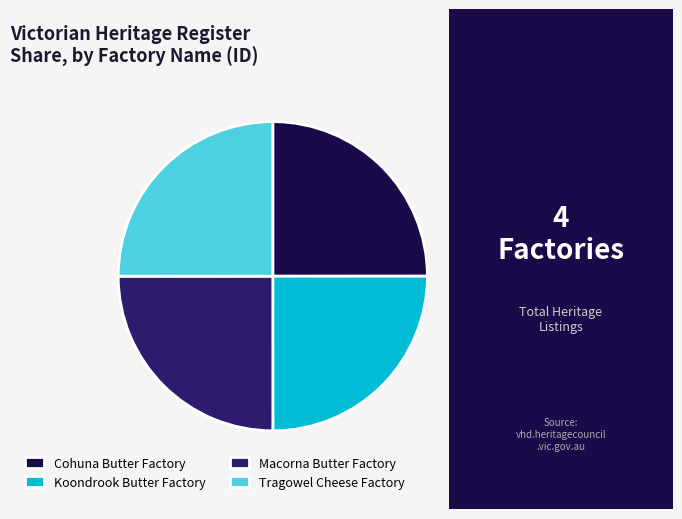

Is there any slice that represents more than half of the pie?

No